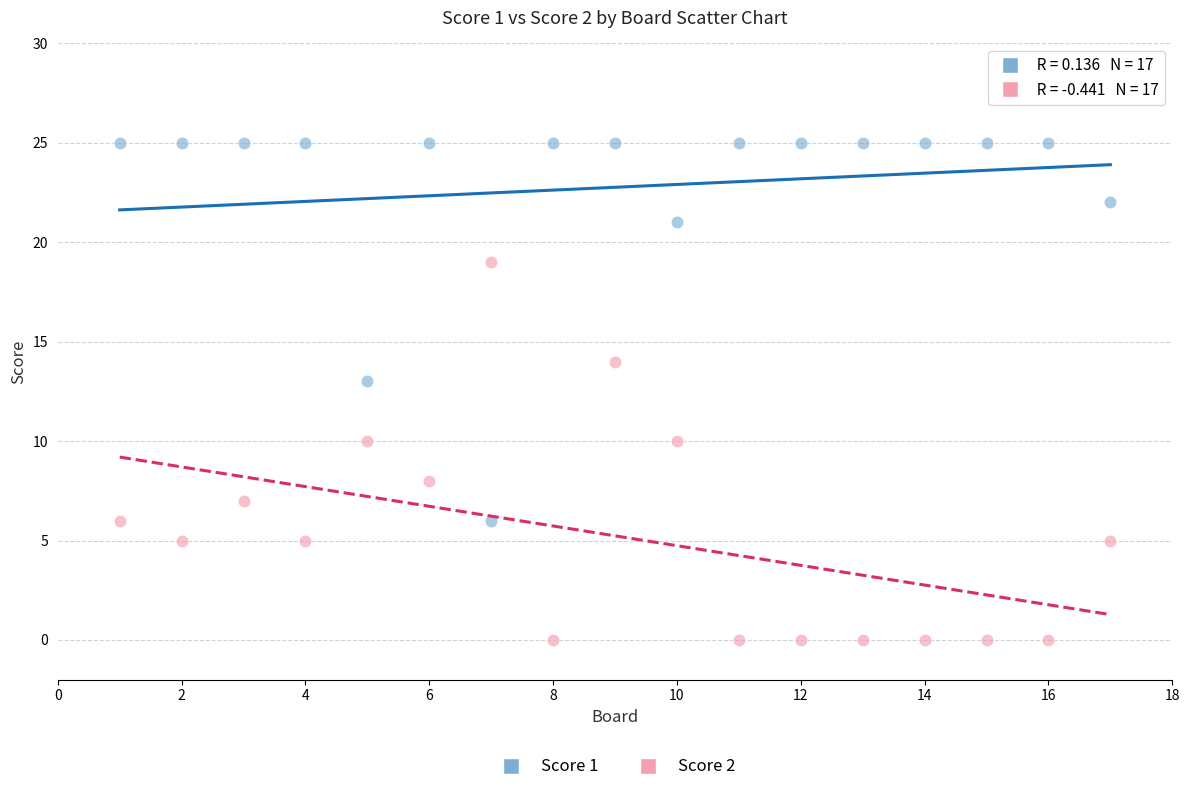

Which series reaches the minimum Y coordinate?

Score 2